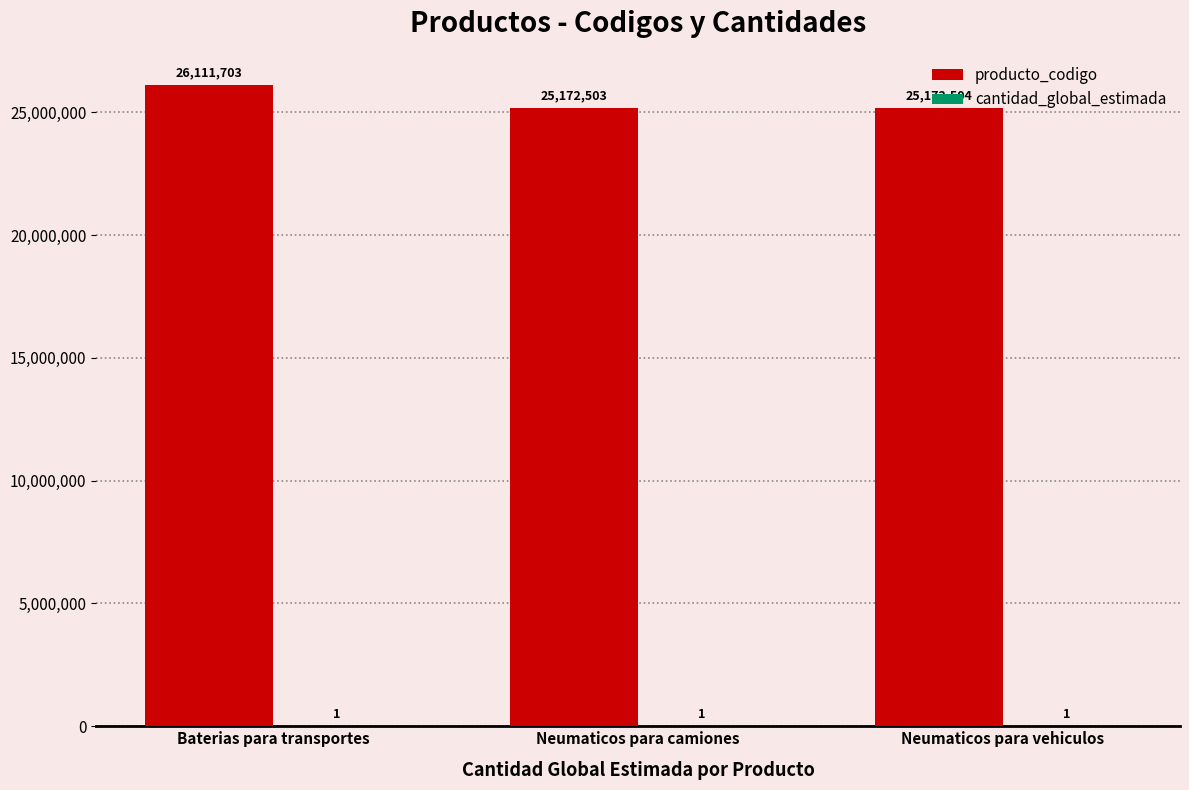

Are the bars grouped side by side (vs. stacked)?

Yes